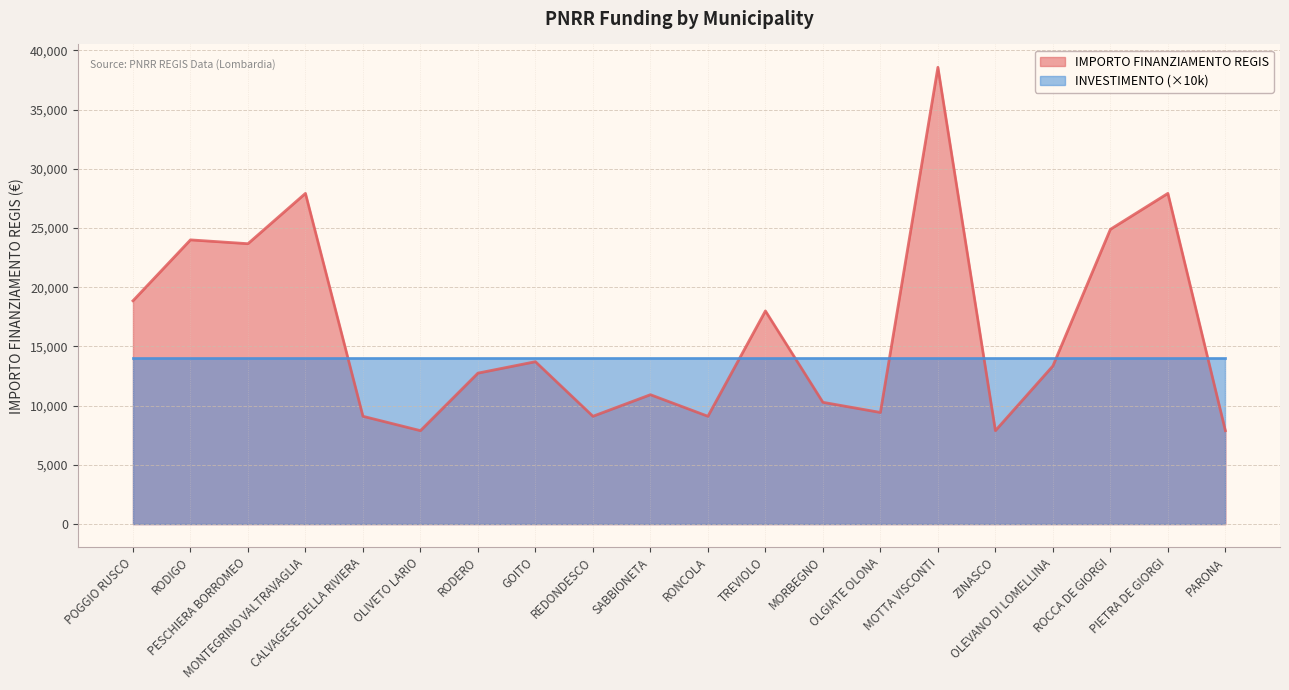

Rank the categories by value from highest to lowest.

MOTTA VISCONTI, MONTEGRINO VALTRAVAGLIA, PIETRA DE GIORGI, ROCCA DE GIORGI, RODIGO, PESCHIERA BORROMEO, POGGIO RUSCO, TREVIOLO, GOITO, OLEVANO DI LOMELLINA, RODERO, SABBIONETA, MORBEGNO, OLGIATE OLONA, CALVAGESE DELLA RIVIERA, REDONDESCO, RONCOLA, OLIVETO LARIO, ZINASCO, PARONA